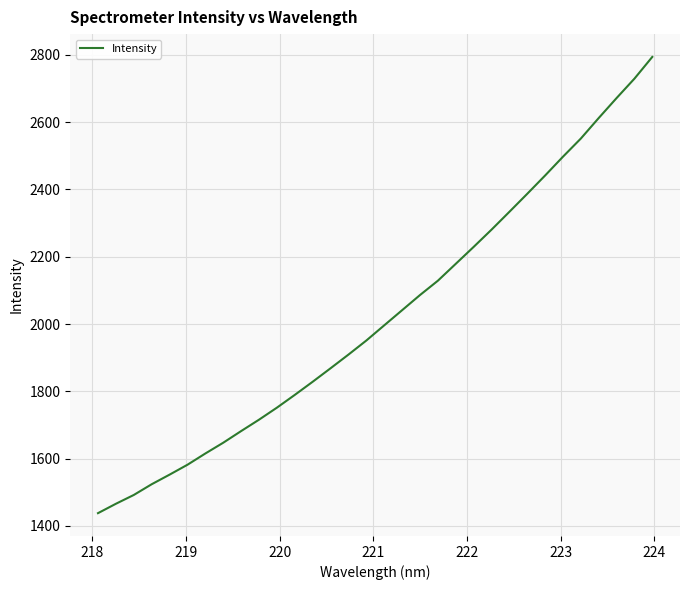

What is the minimum value shown in the chart?

1438.0